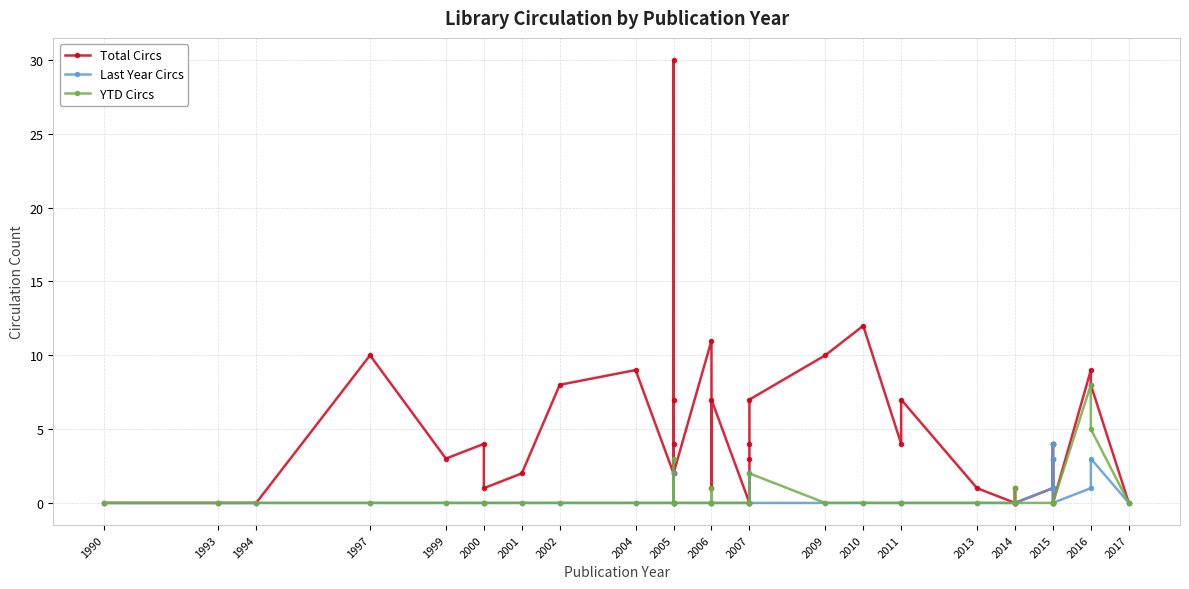

True or false: Last Year Circs and YTD Circs cross at least once.

False